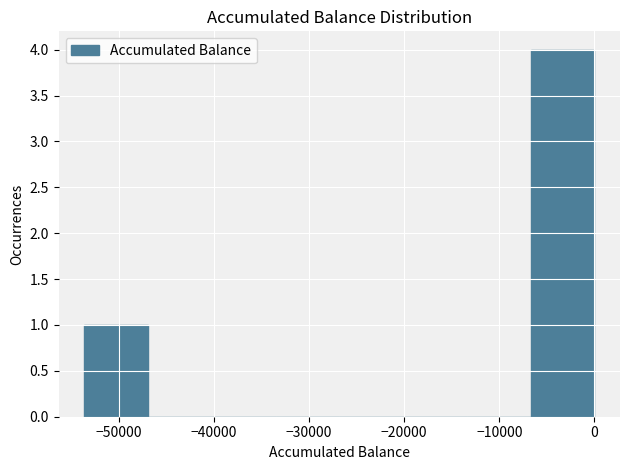

What is the height of the bar covering -54000 to -47000 on the x-axis? Neither the bar edges nor the heights are printed on the chart, so give them approximately, as read against the axes.

1